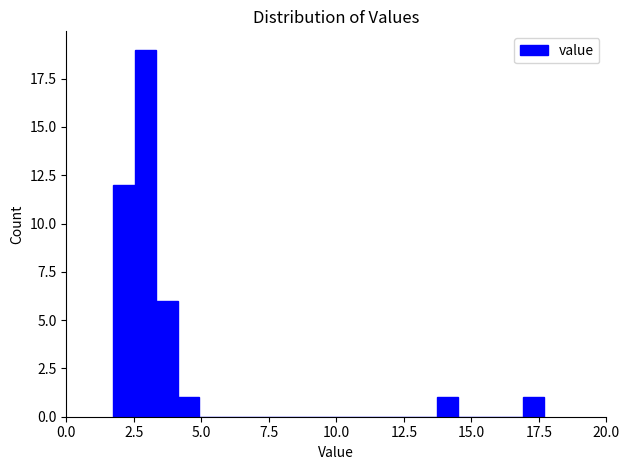

Around what value on the x-axis is the tallest bar? Give the approximate position of its centre, as read against the axis.

3.0